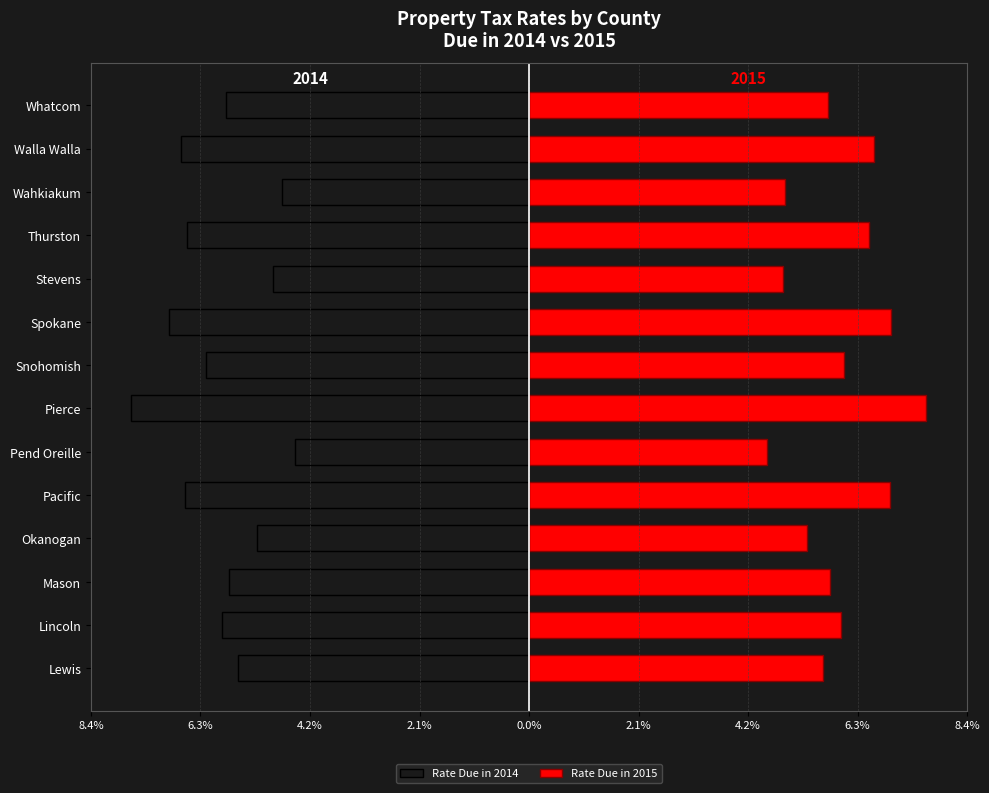

Does the chart contain stacked bars?

No